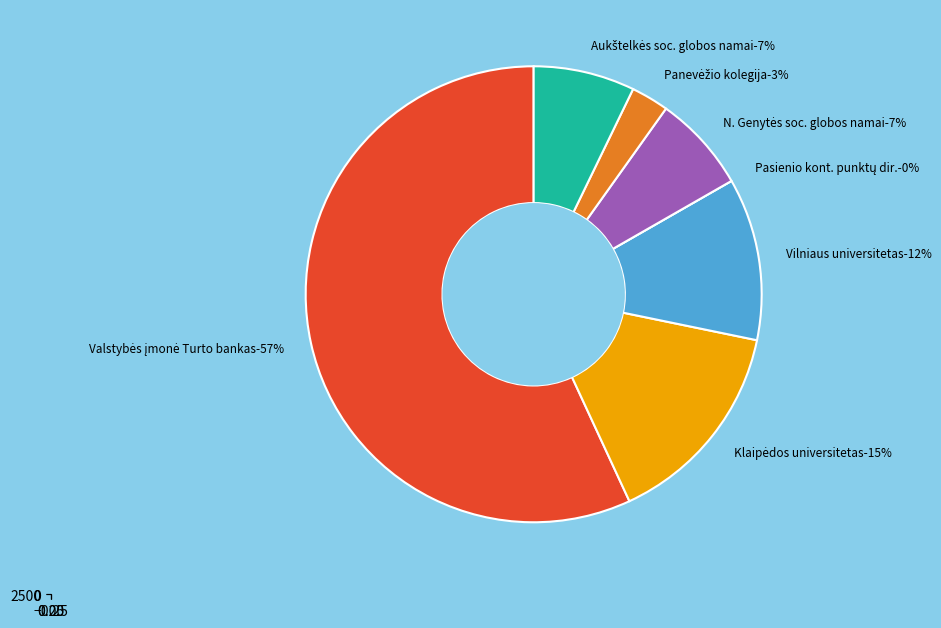

Between 190797664 and 112021042, which is larger?

112021042